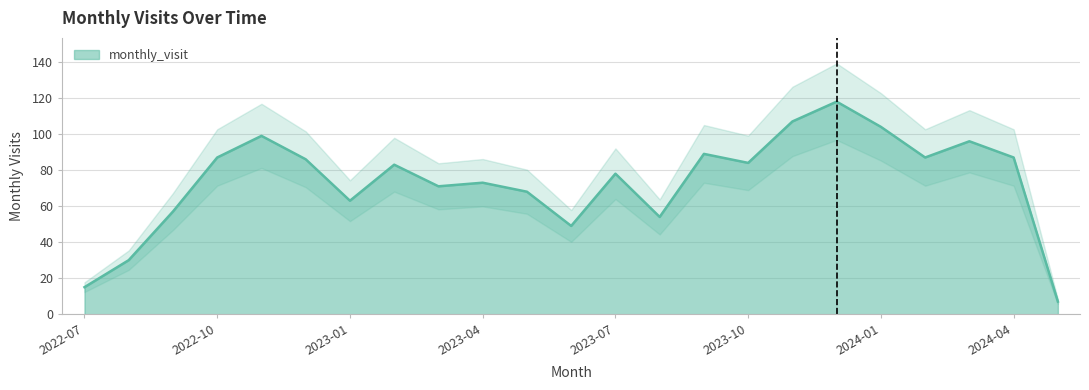

What is the change in value from 2024-01 to 2024-02?

-17